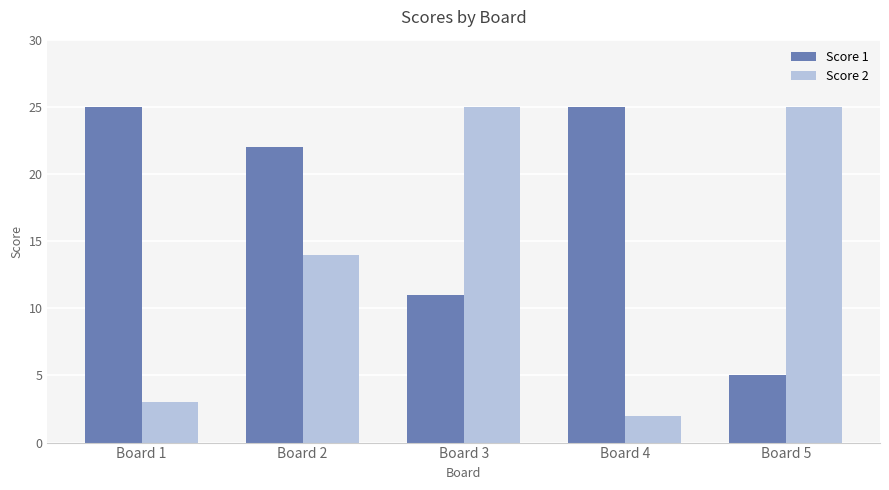

Where is Score 1 nearest to the value 15?

Board 3